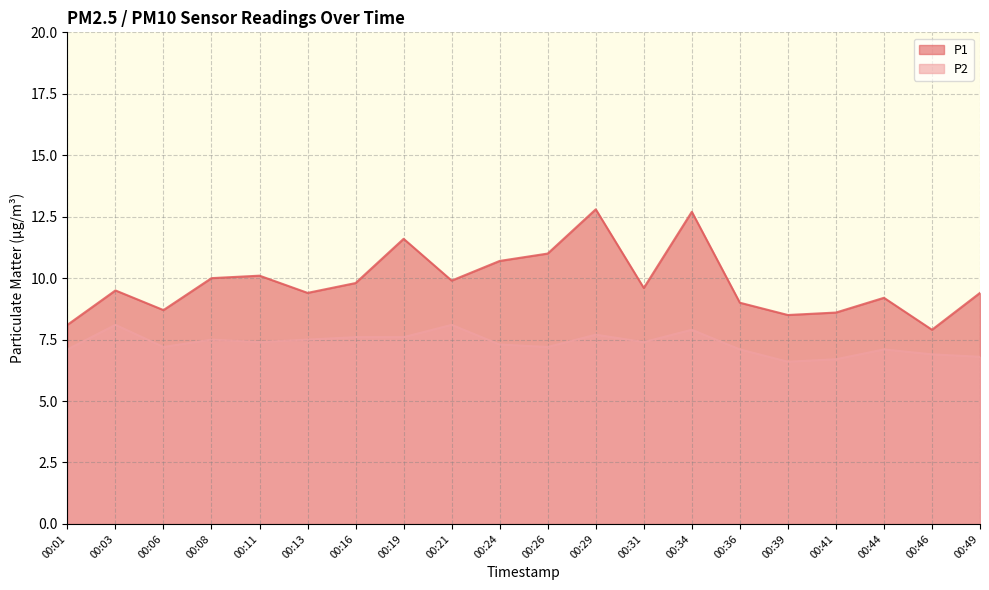

At how many categories does at least one series exceed 7?

20